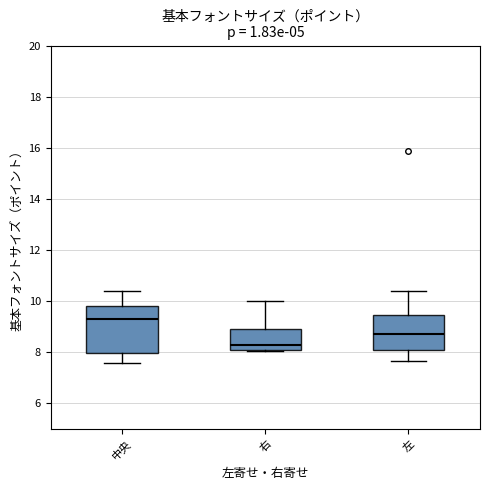

Reading left to right, transcribe this box plot: for each box, give where its median line is, the range the box spans, and where its two whiskers end, as read against the y-axis. The values are not printed on the chart, so give them approximately, as read against the axis.

中央: median 9.2, box 8.0 to 9.8, whiskers 7.6 to 10.4
右: median 8.2, box 8.0 to 9.0, whiskers 8.0 to 10.0
左: median 8.6, box 8.0 to 9.4, whiskers 7.6 to 10.4